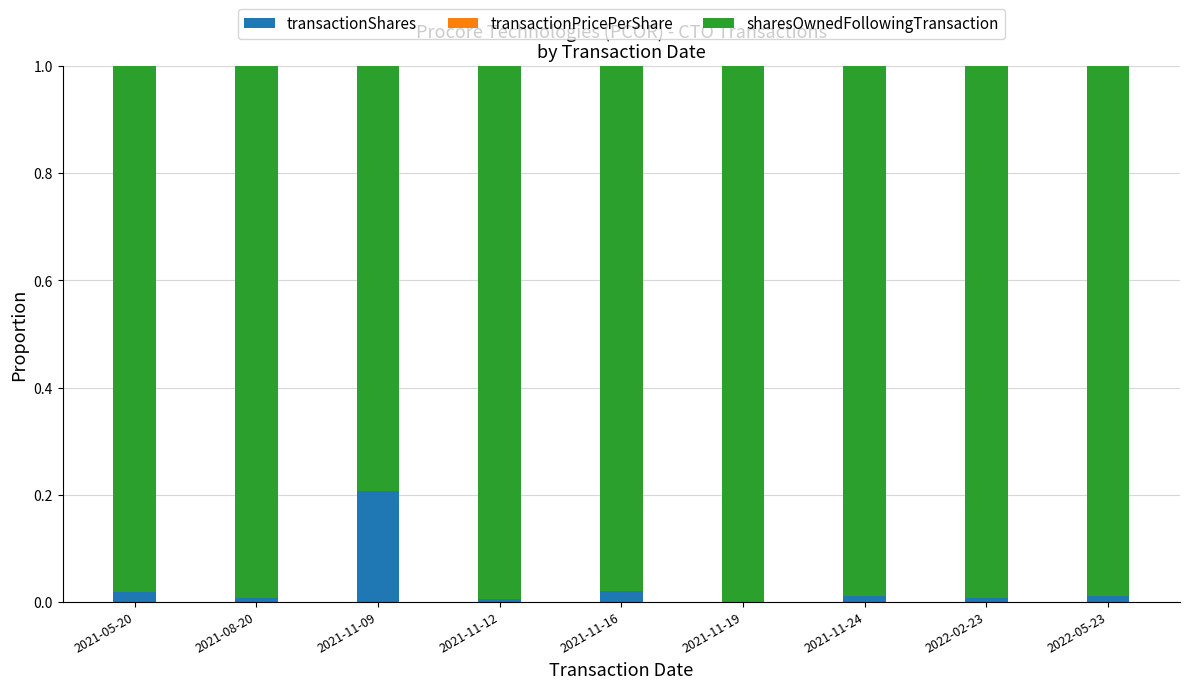

Which category has the highest value in the transactionShares series?

2021-11-09